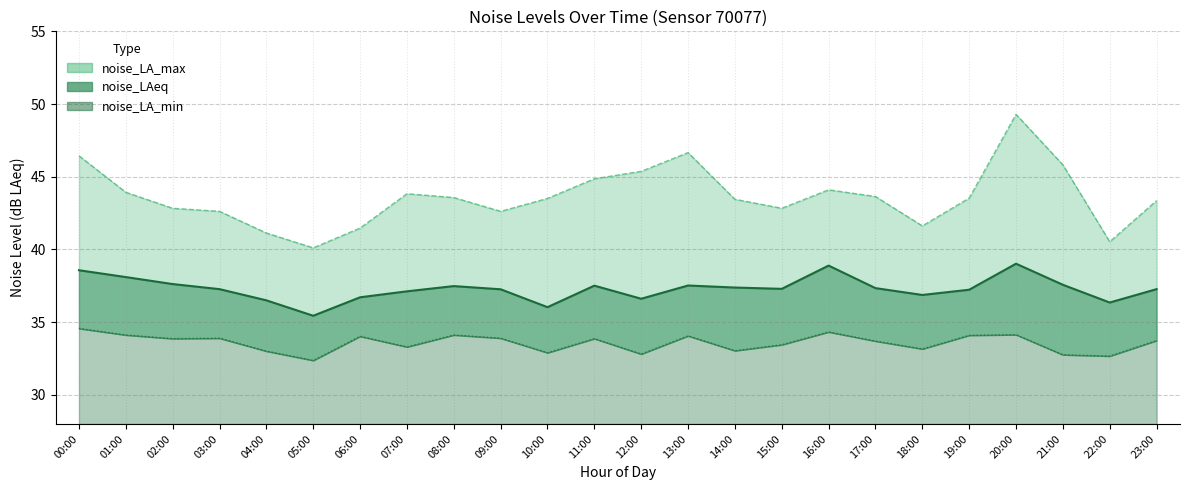

Which series has the largest range (max minus min)?

noise_LA_max